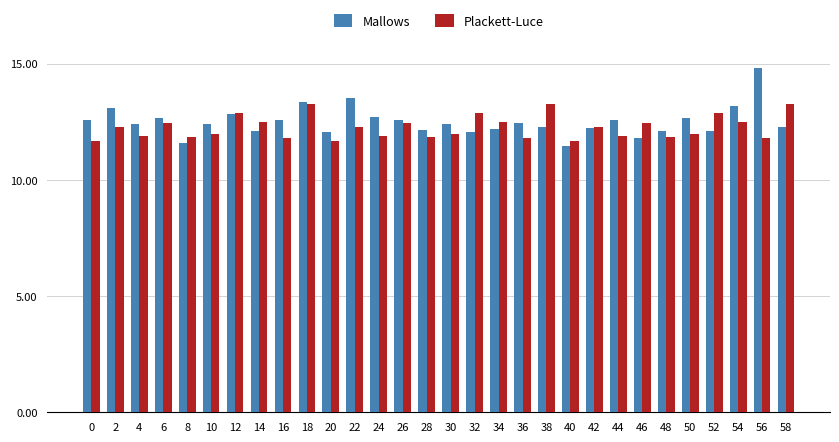

Which series changed the most between 32 and 48?

Plackett-Luce